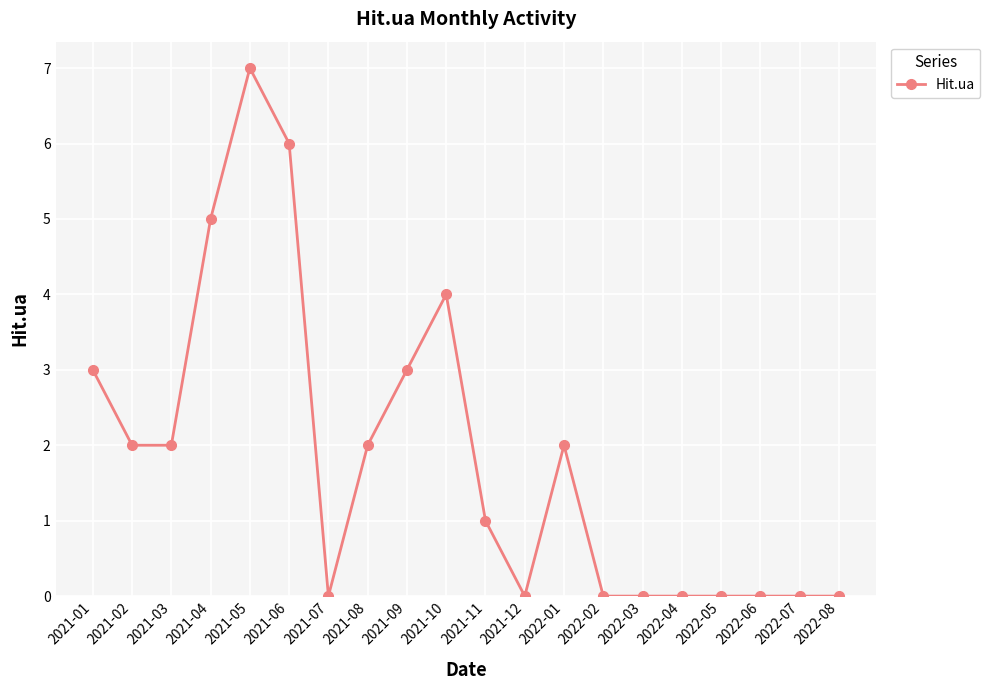

Reading right to left, list all the values displayed in this chart.

0	0	0	0	0	0	0	2	0	1	4	3	2	0	6	7	5	2	2	3